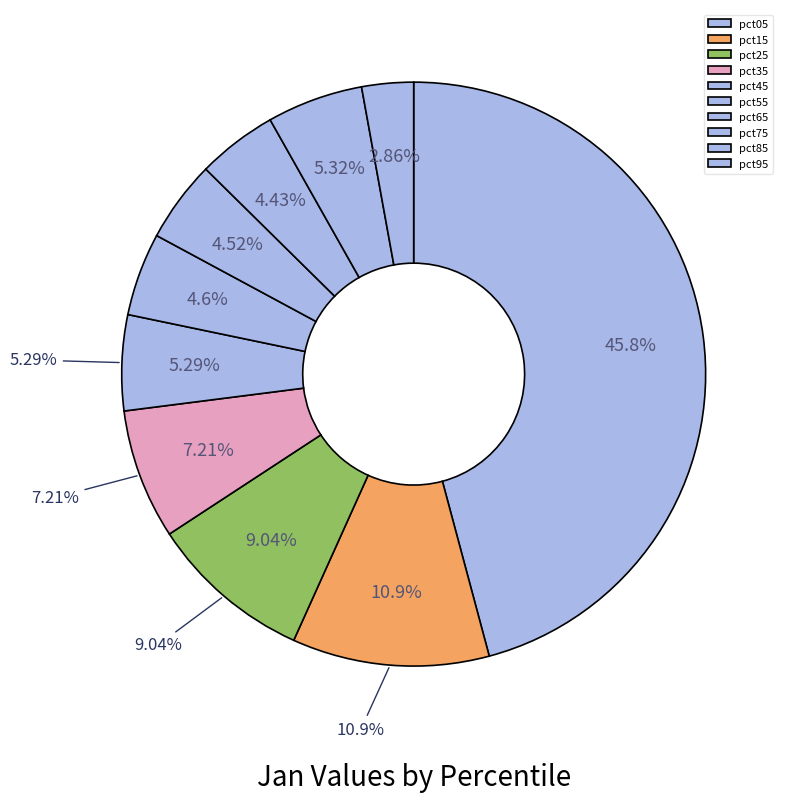

True or false: pct45 accounts for 1% of the total.

False